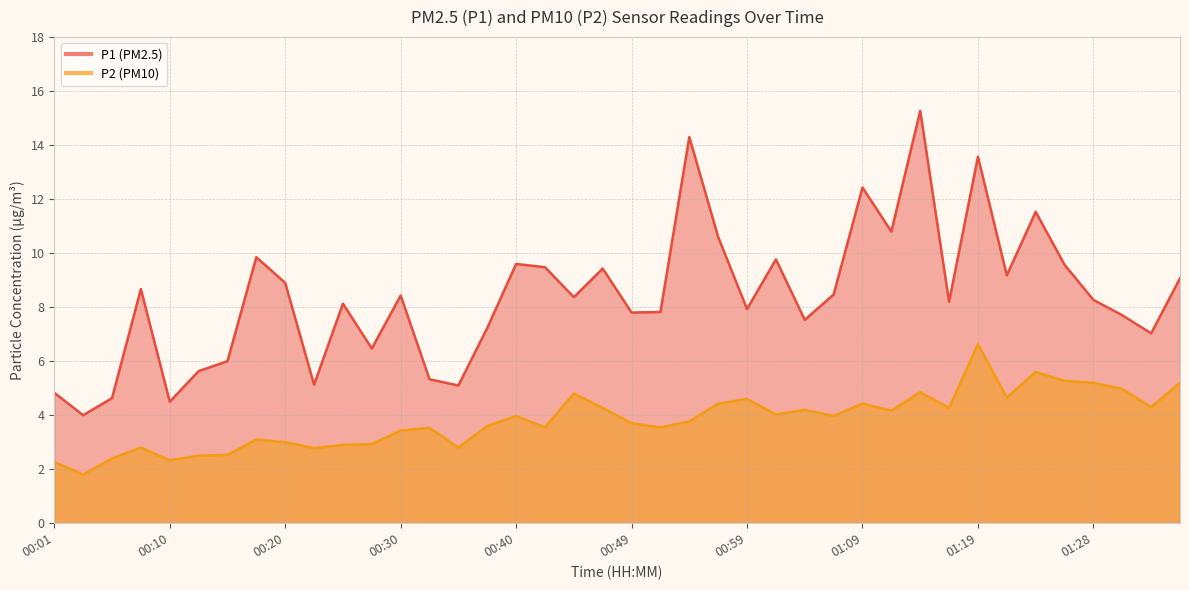

True or false: P1 and P2 intersect in this chart.

False